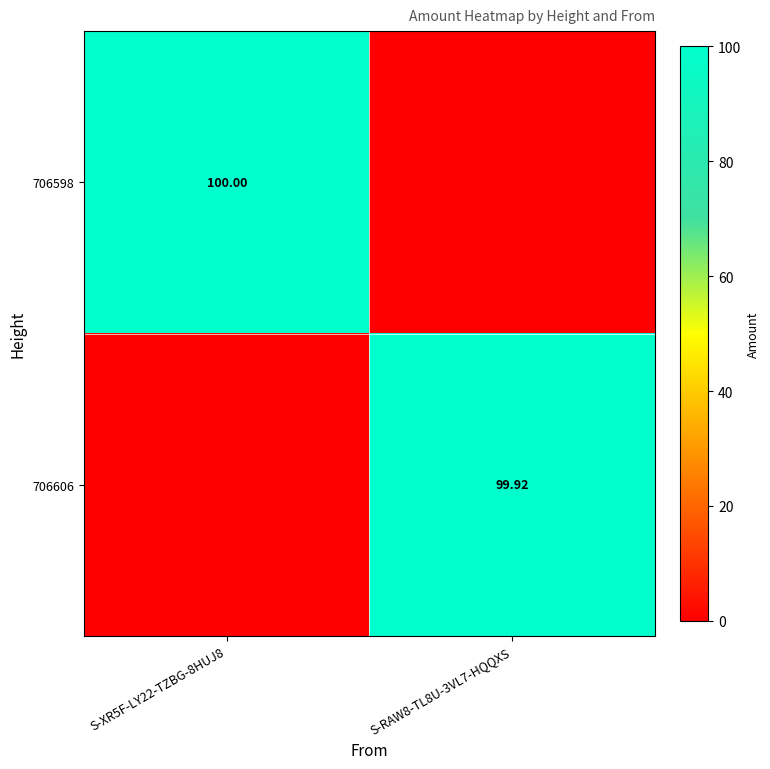

How many distinct data groups are displayed?

2